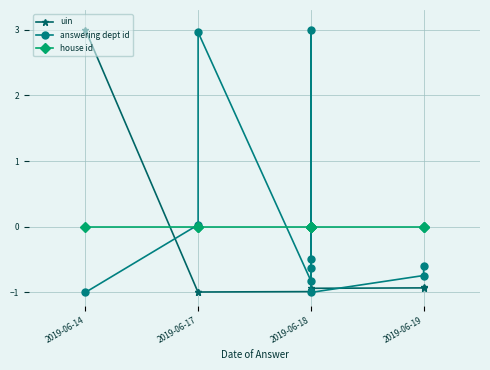

What is the greatest value displayed?

3.0